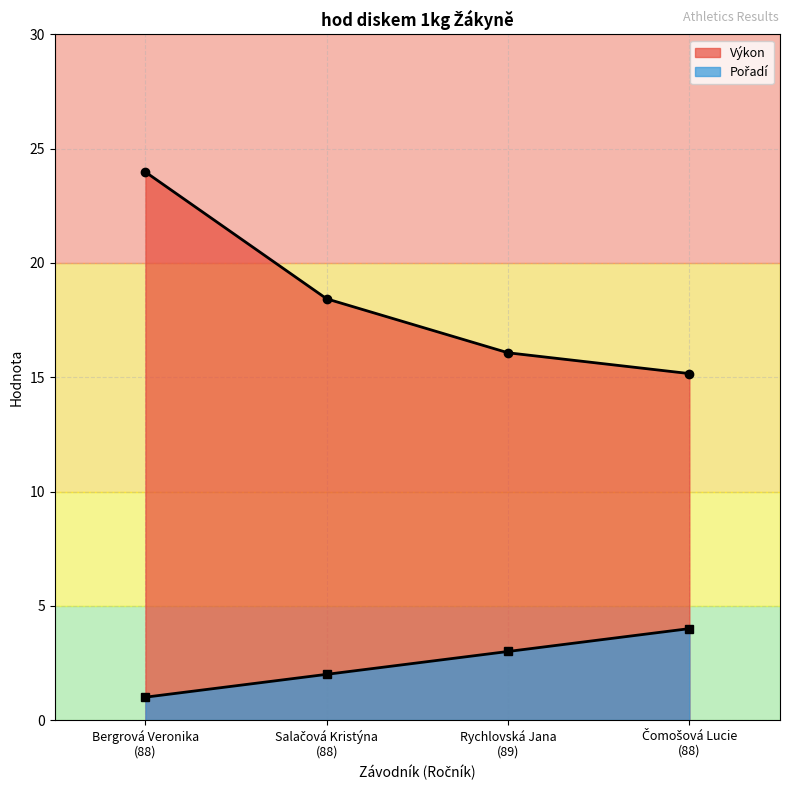

At which label is Pořadí closest to 2?

Salačová Kristýna
(88)